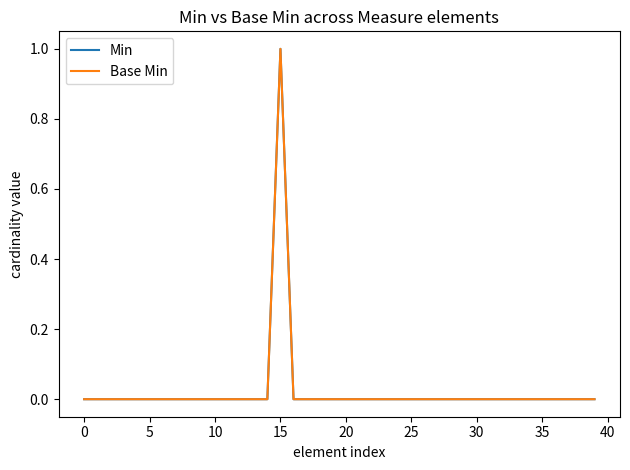

Is this an area chart (filled region under the line)?

No